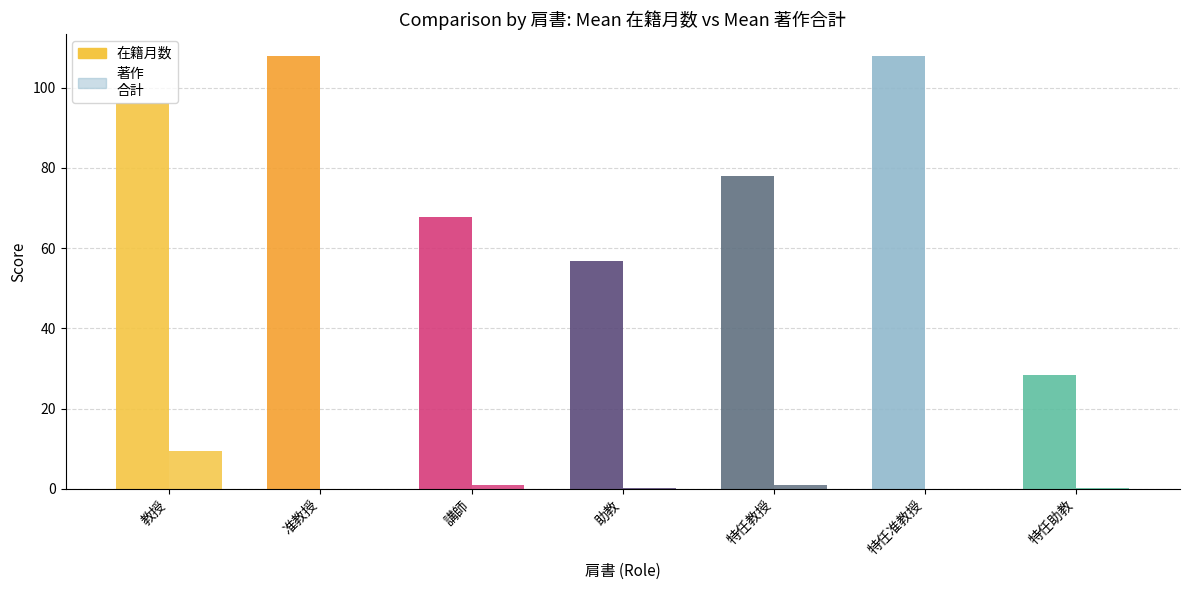

What is the label of the 4th bar from the left?

助教